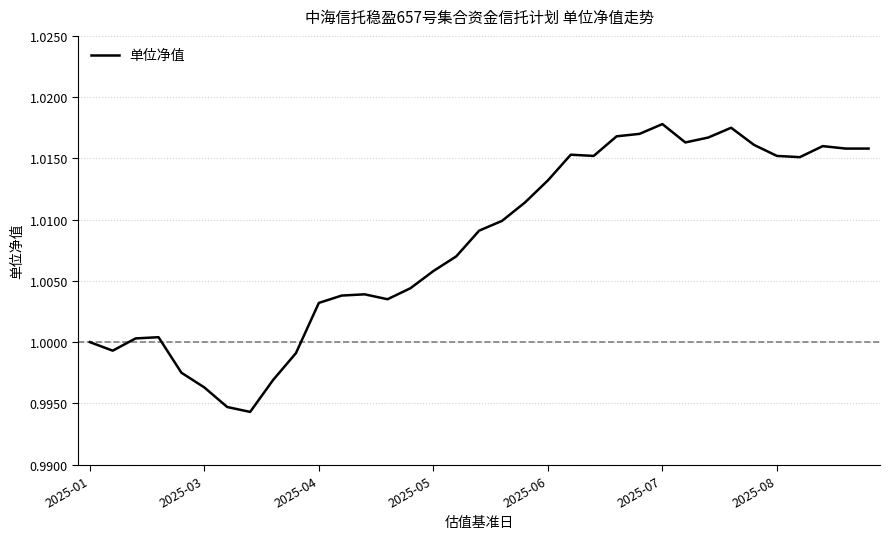

The chart shows a value of 1.7 at 2025-07. True or false?

False